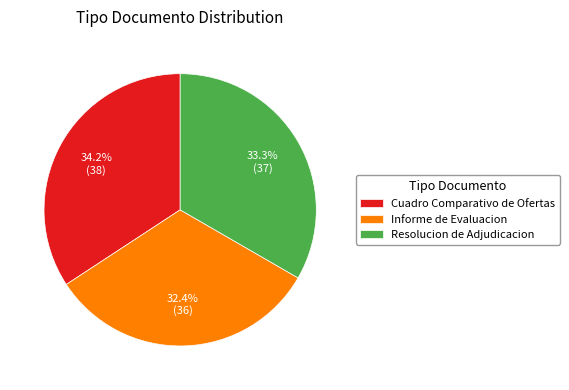

What percentage is the Informe de Evaluacion slice, to the nearest percent?

32%